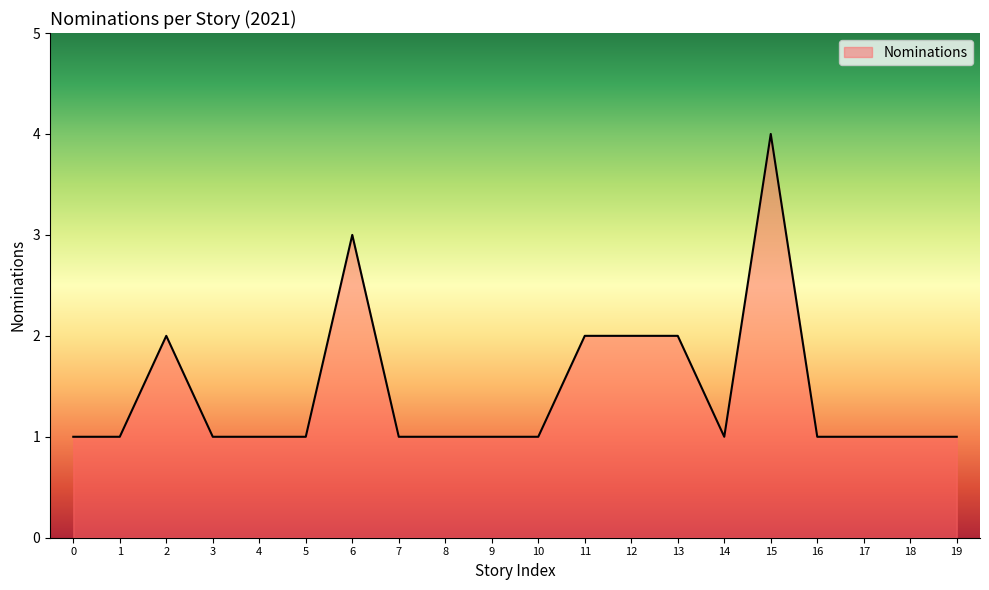

Which label corresponds to the largest value in the chart?

15